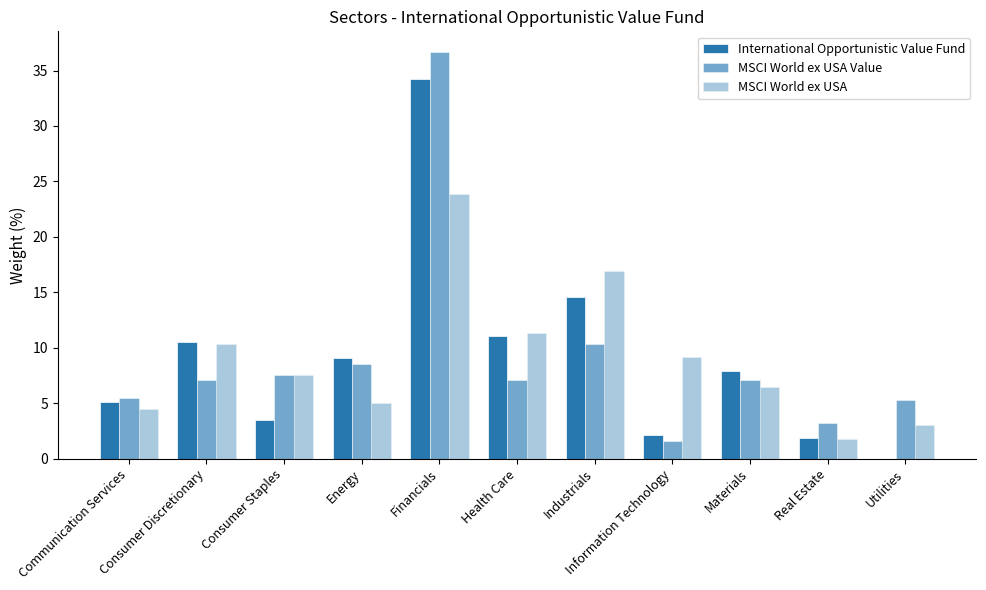

How many categories are shown in the chart?

11